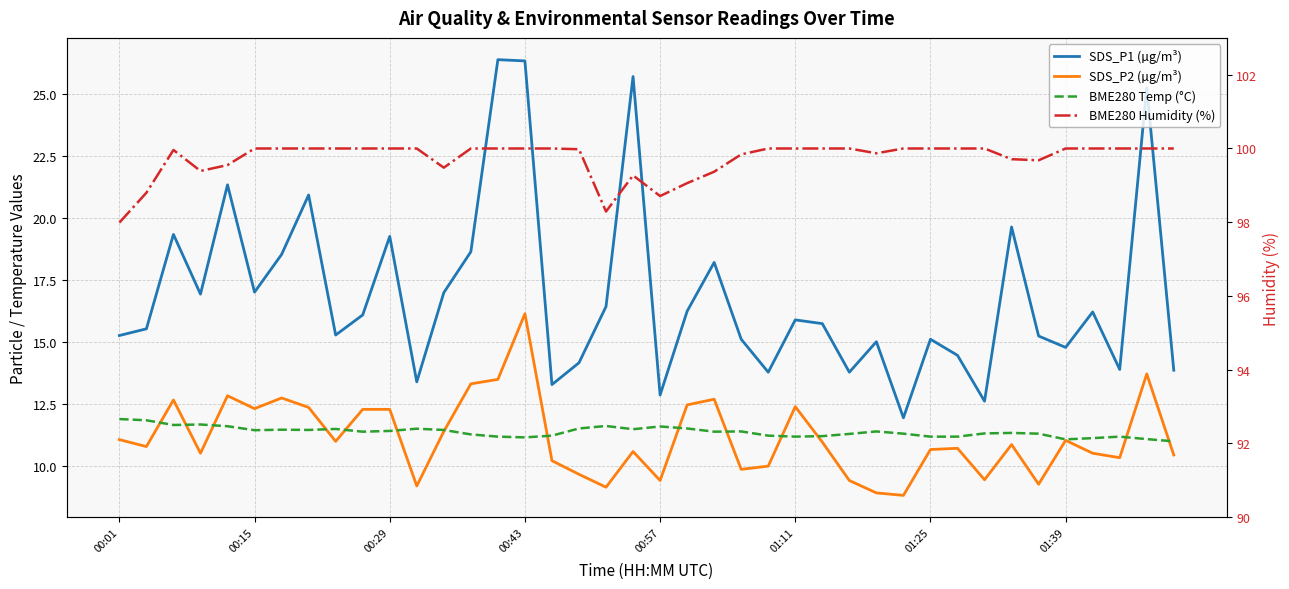

What is the difference between the SDS_P1 (µg/m³) values at 16 and 8?

2.0